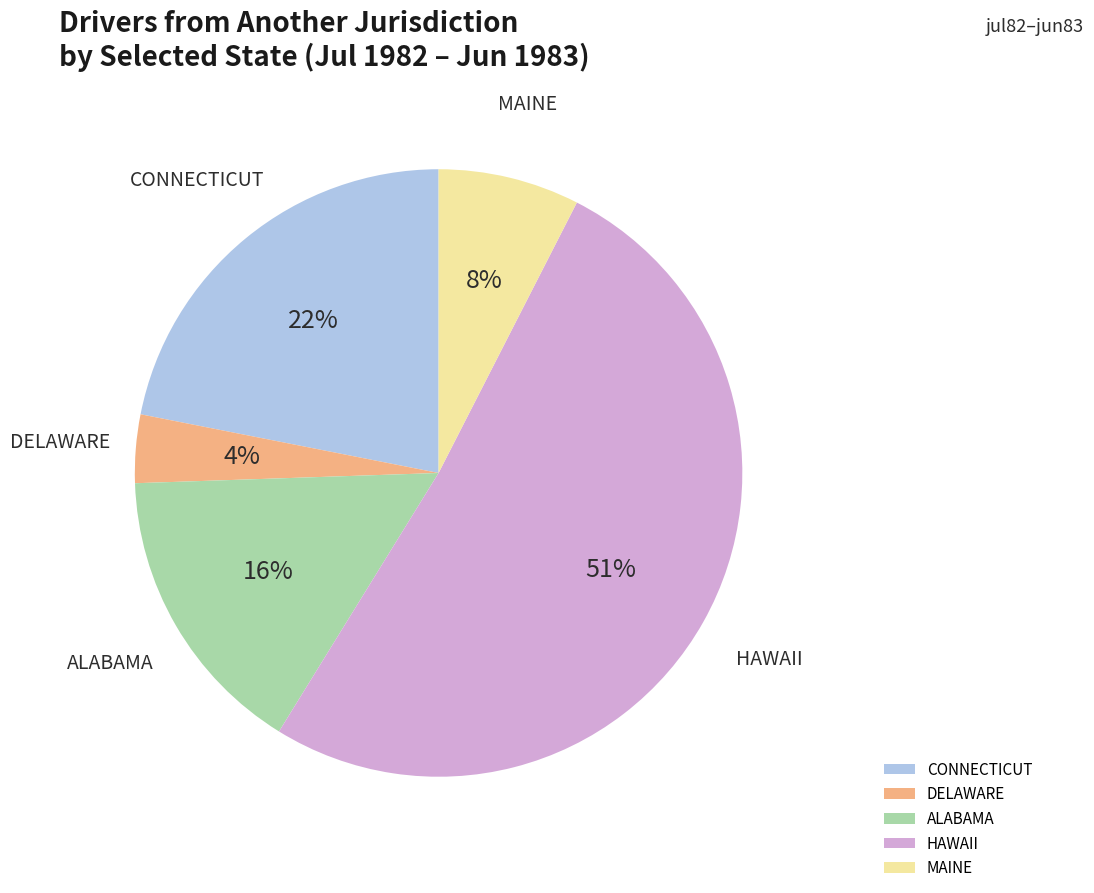

To the nearest percent, what is the average slice percentage?

20%